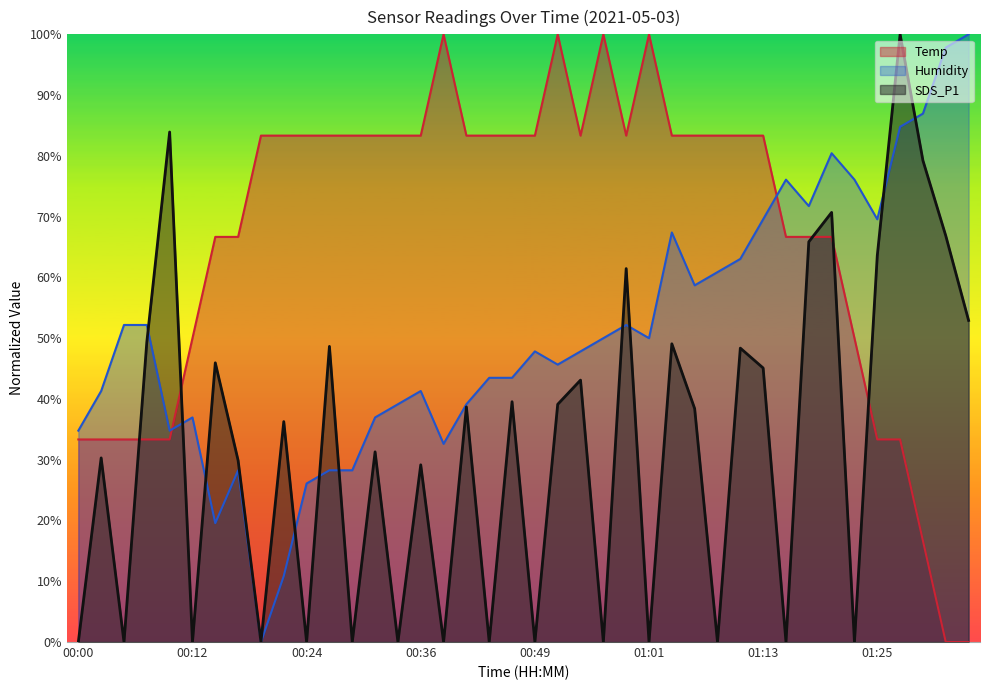

Between 00:27 and 00:36, which series saw the biggest shift?

SDS_P1